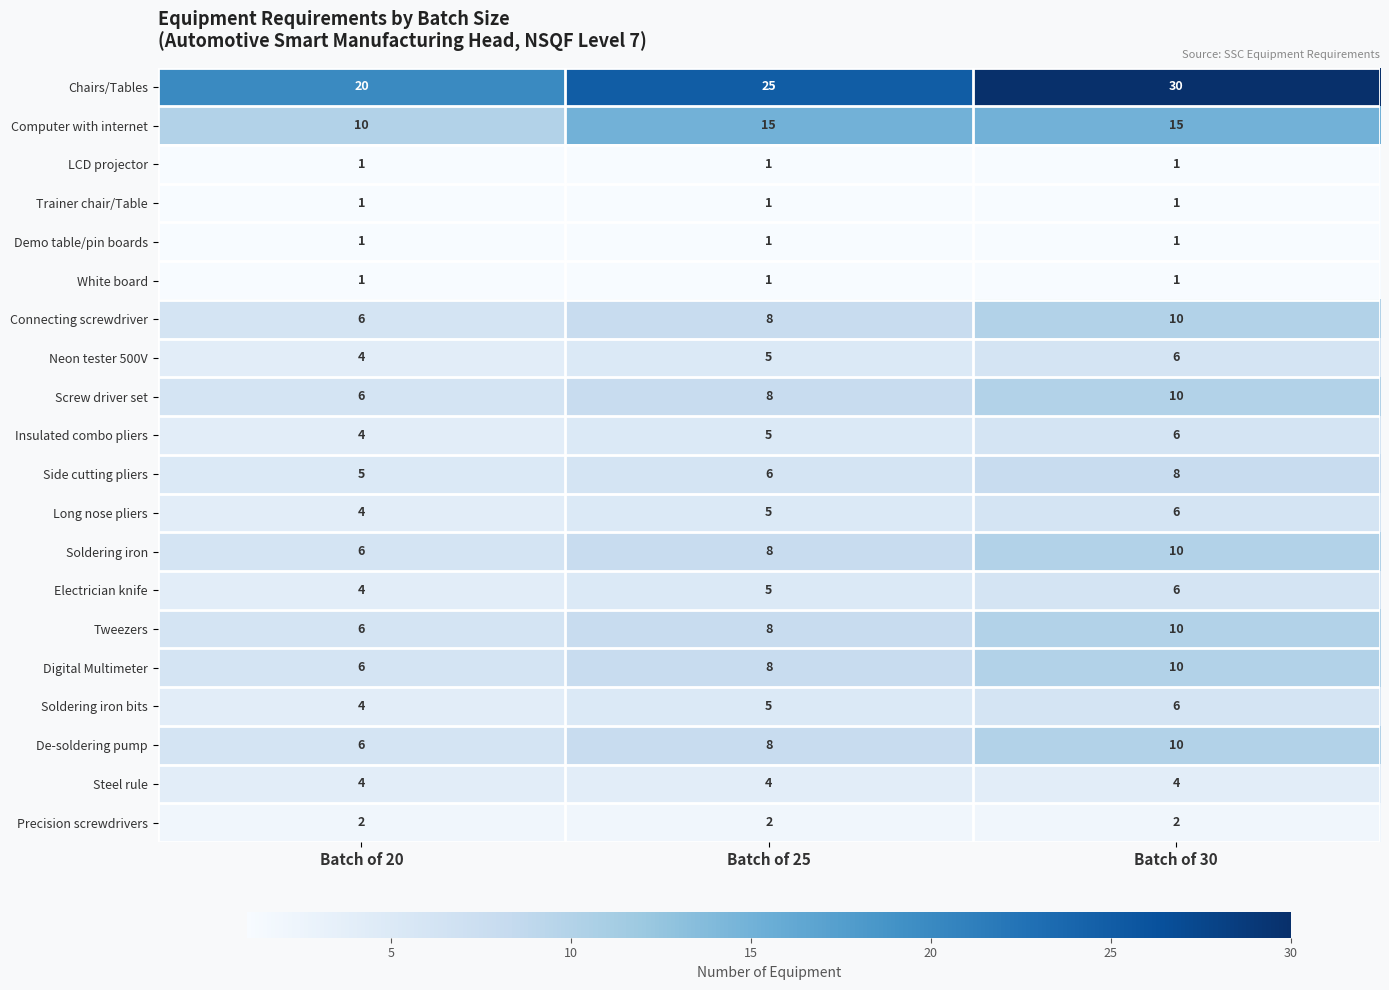

Where is Neon tester 500V nearest to the value 5?

Batch of 25